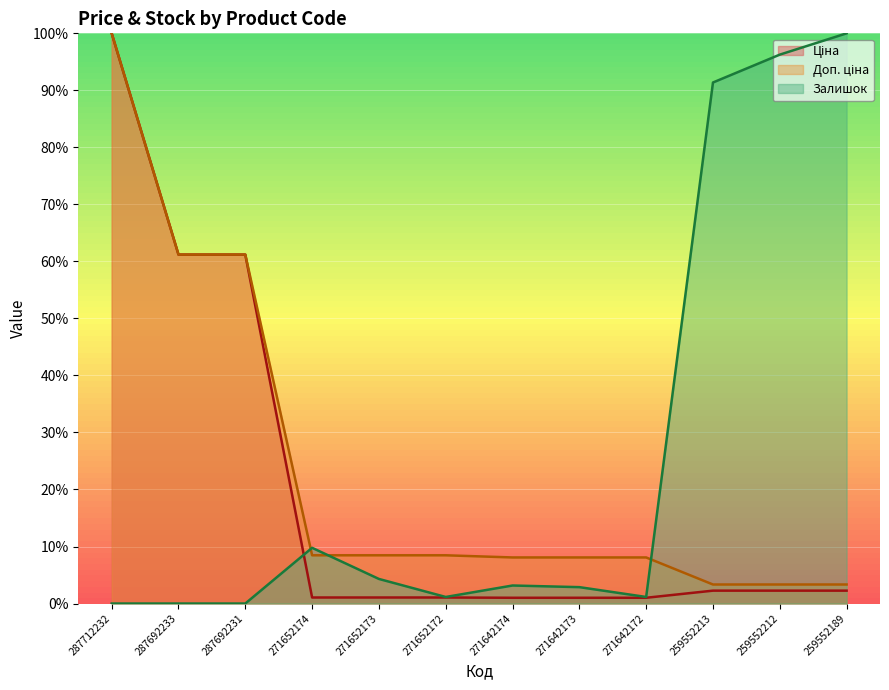

What is the value of the Ціна point at the 6th from the left?

1.1